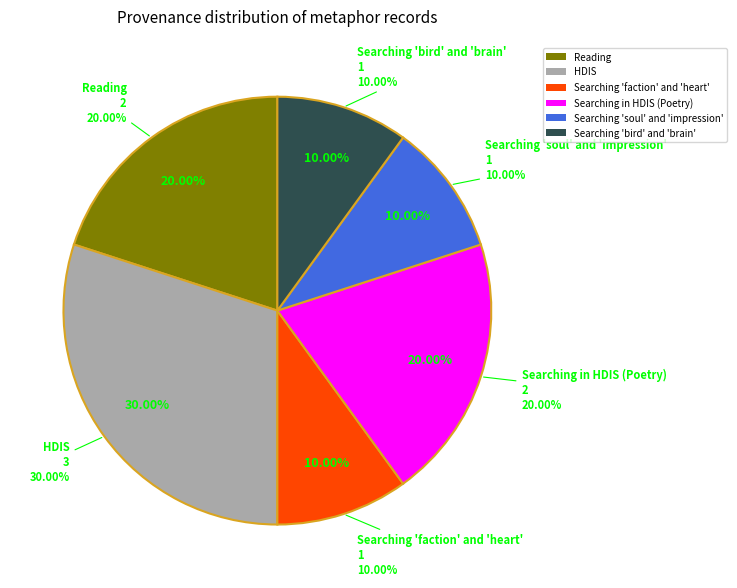

True or false: Searching faction and heart accounts for 22% of the total.

False